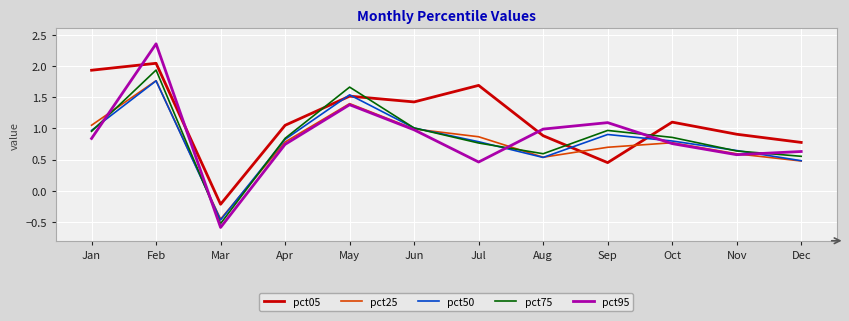

Which series changed the most between Jan and Nov?

pct05